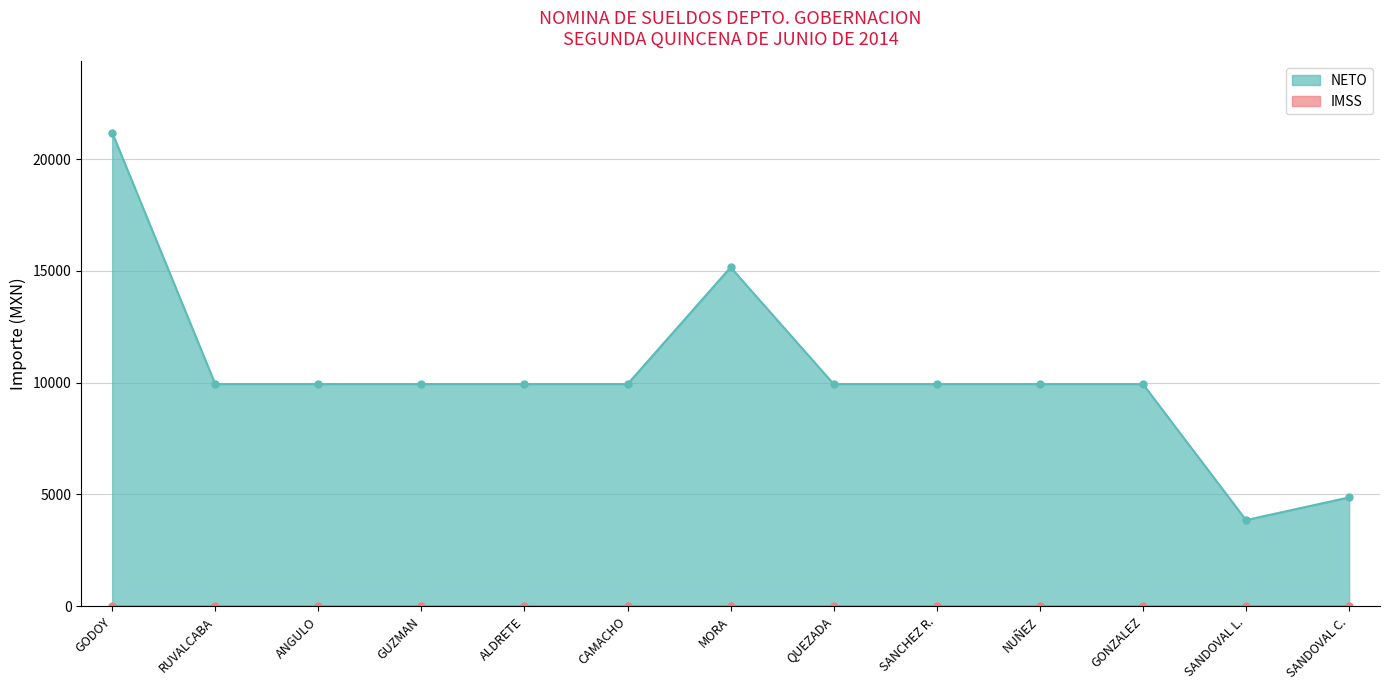

Count the number of categories in the chart.

13